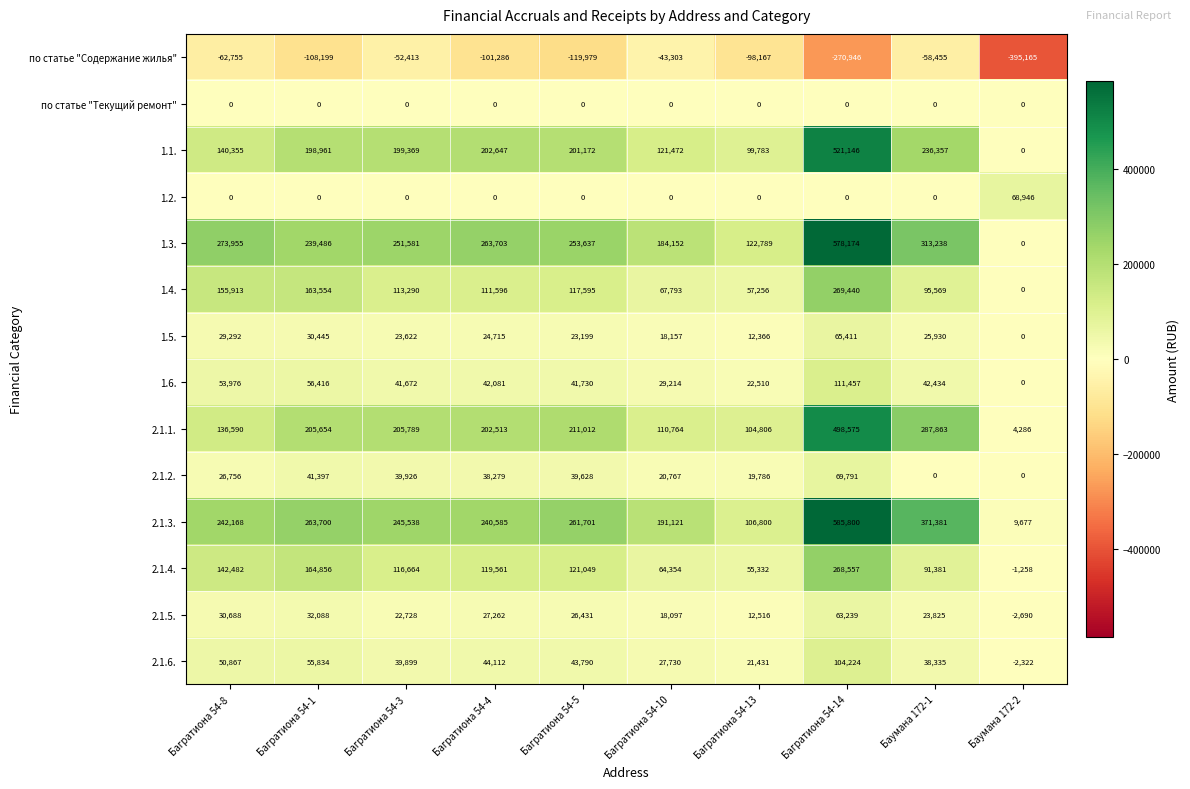

At which category is the sum across all series the highest?

Багратиона 54-14